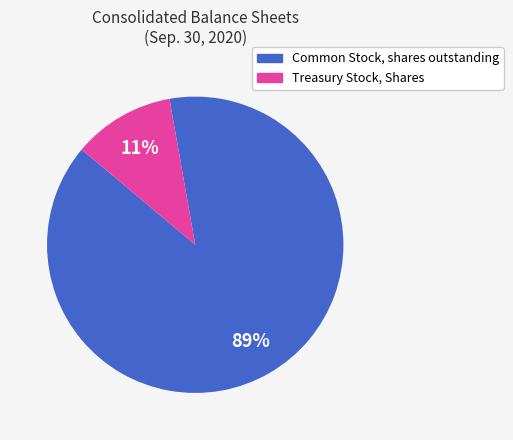

To the nearest percent, what is the difference between the largest and smallest slice percentages?

78%